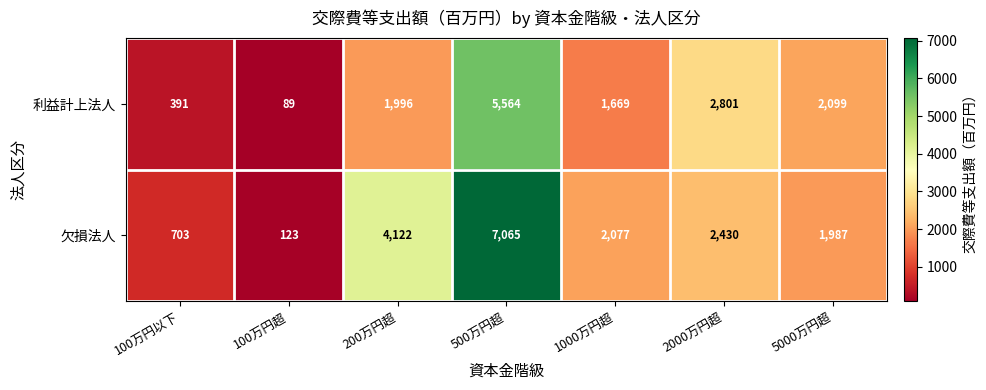

Reading left to right, transcribe all the data shown in this chart.

利益計上法人: 391	89	1996	5564	1669	2801	2099
欠損法人: 703	123	4122	7065	2077	2430	1987